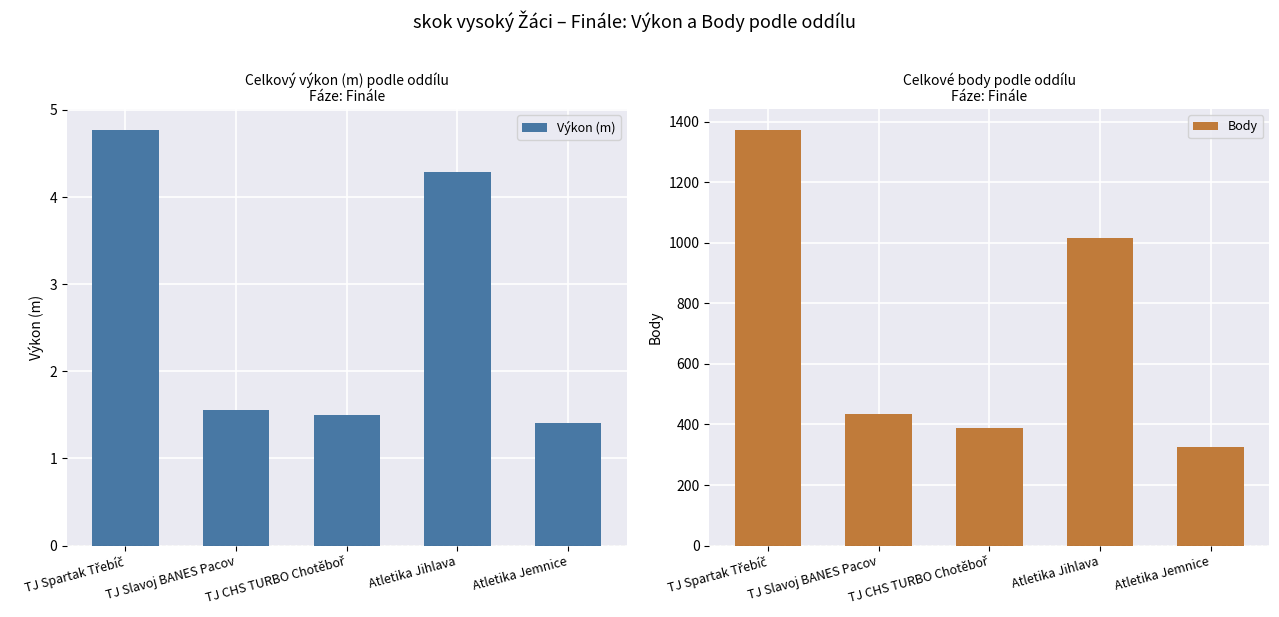

What position from the left is TJ CHS TURBO Chotěboř?

3